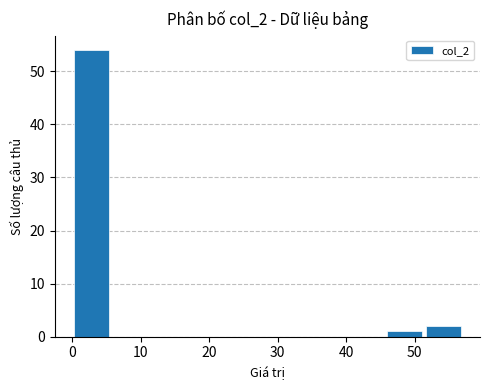

Reading left to right, list every bar in this chart as the range it spans on the x-axis followed by its height. Neither the bar edges nor the heights are printed on the chart, so give them approximately, as read against the axes.

0.0 to 5.7: 54
5.7 to 11.4: 0
11.4 to 17.1: 0
17.1 to 22.8: 0
22.8 to 28.5: 0
28.5 to 34.2: 0
34.2 to 39.9: 0
39.9 to 45.6: 0
45.6 to 51.3: 1
51.3 to 57.0: 2